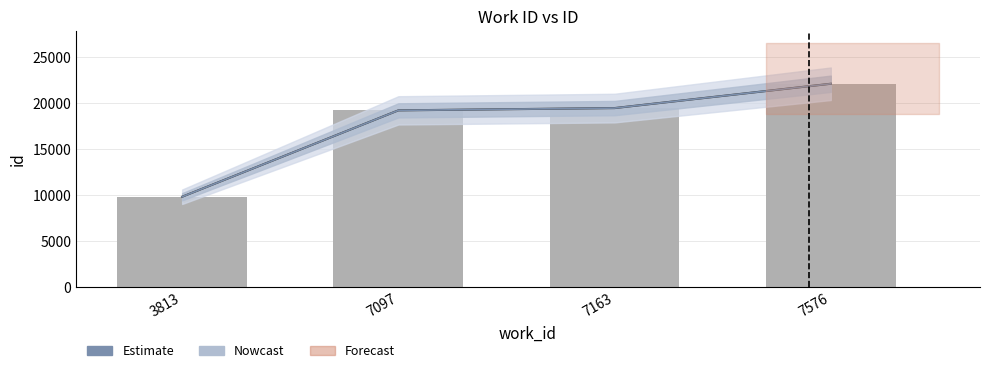

What is the sum of all Nowcast values?

70536